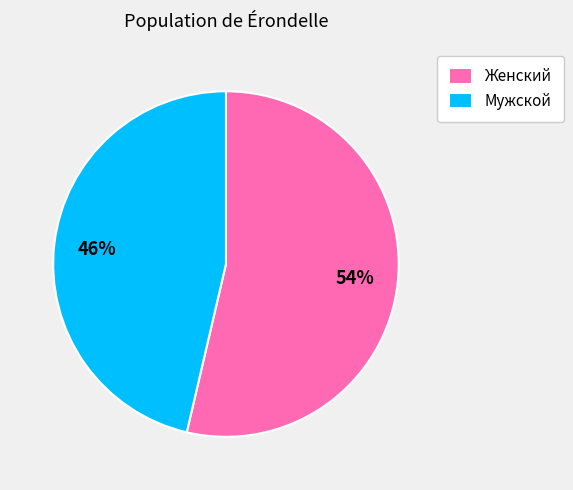

Count the number of slices in the pie.

2